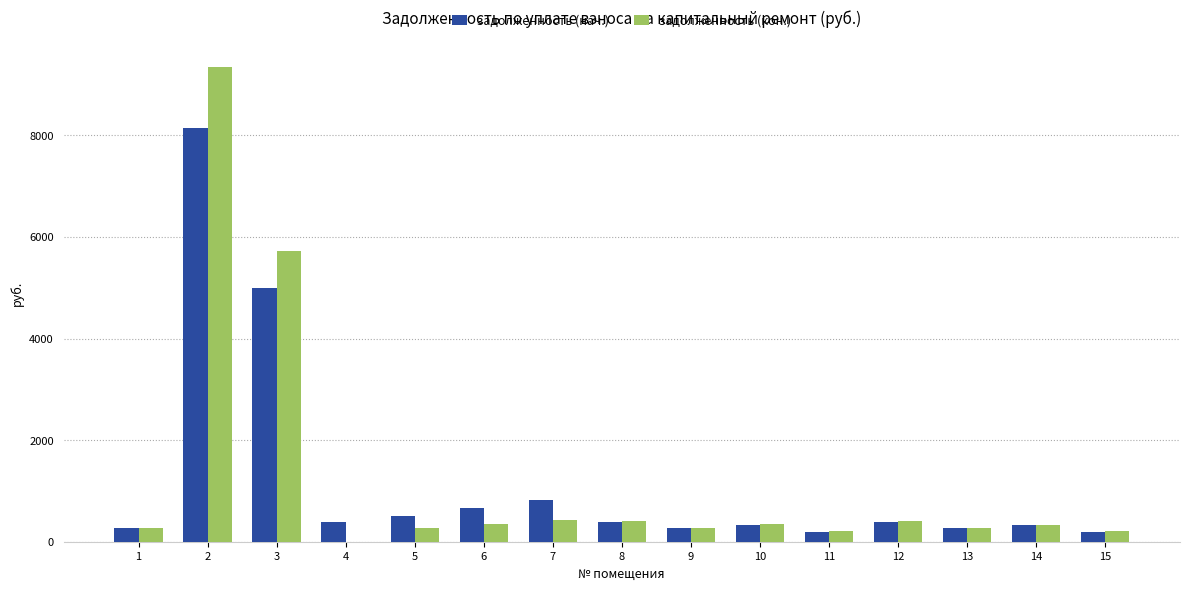

What is the greatest value displayed?

9348.1